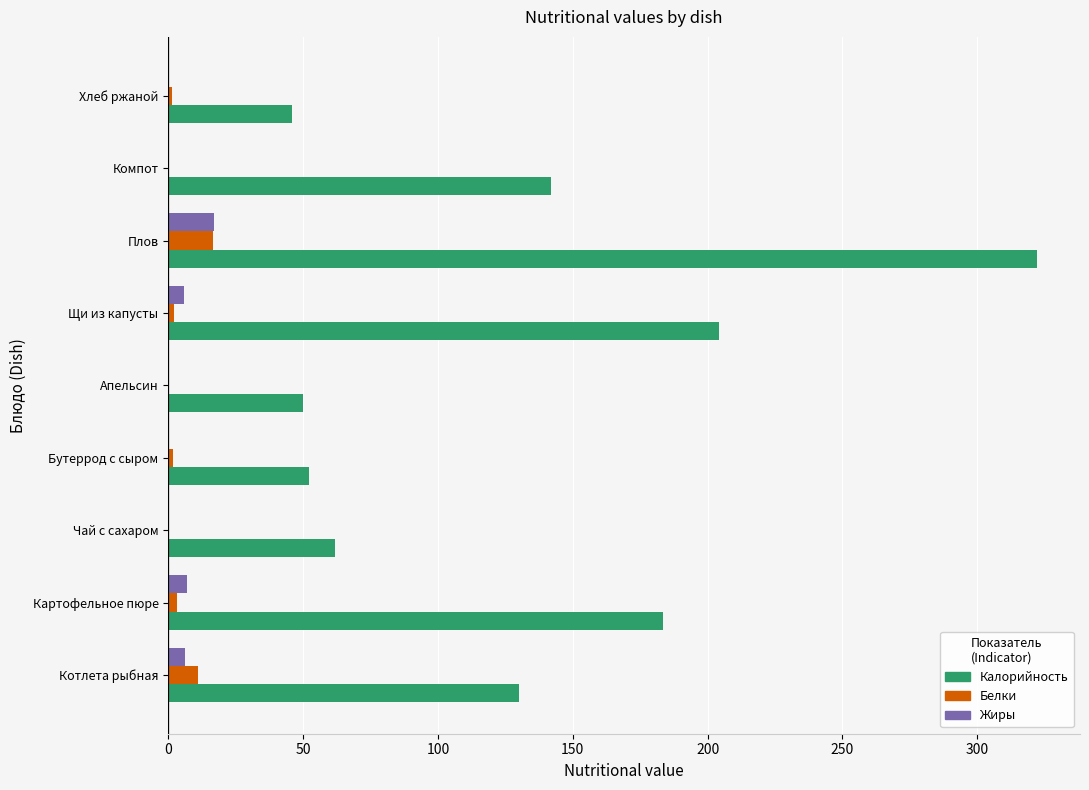

The value of Калорийность at Апельсин is 75.1. True or false?

False